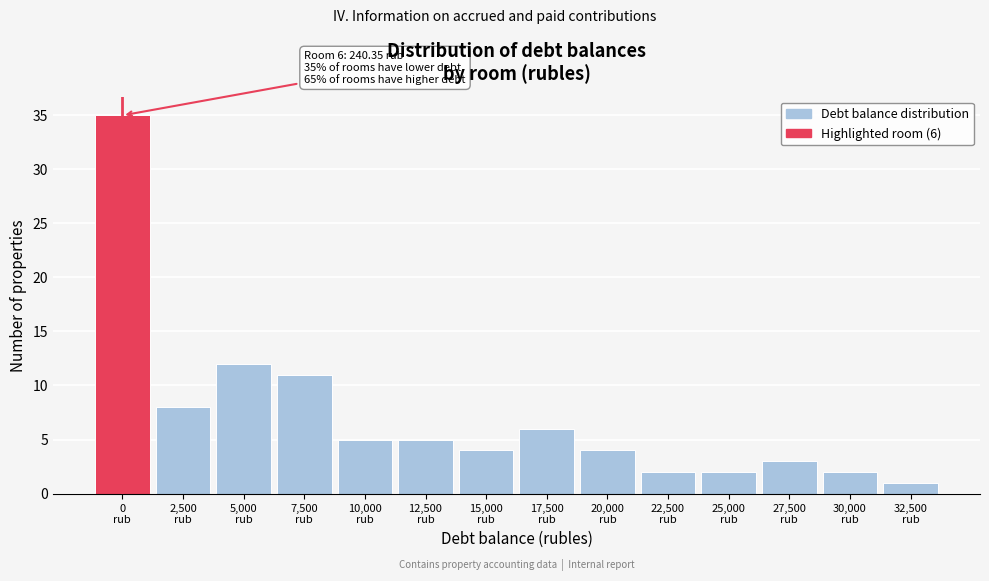

Reading left to right, list all the values displayed in this chart.

35	8	12	11	5	5	4	6	4	2	2	3	2	1